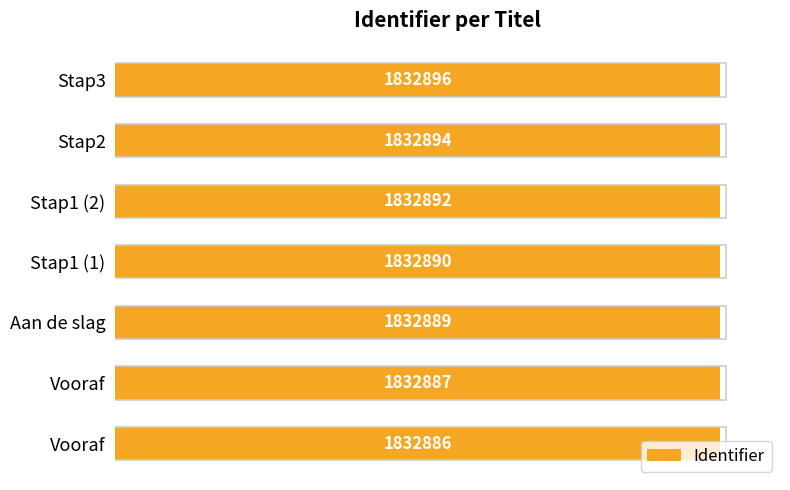

What is the ratio of the value at Vooraf to the value at Stap2?

1.0